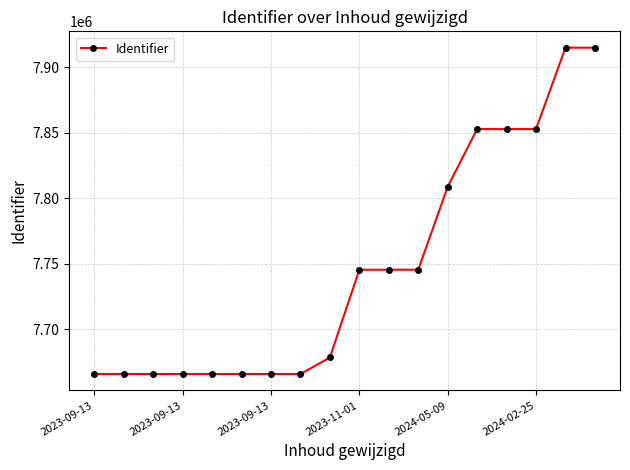

True or false: there are more than 0 points higher than both neighbors.

True